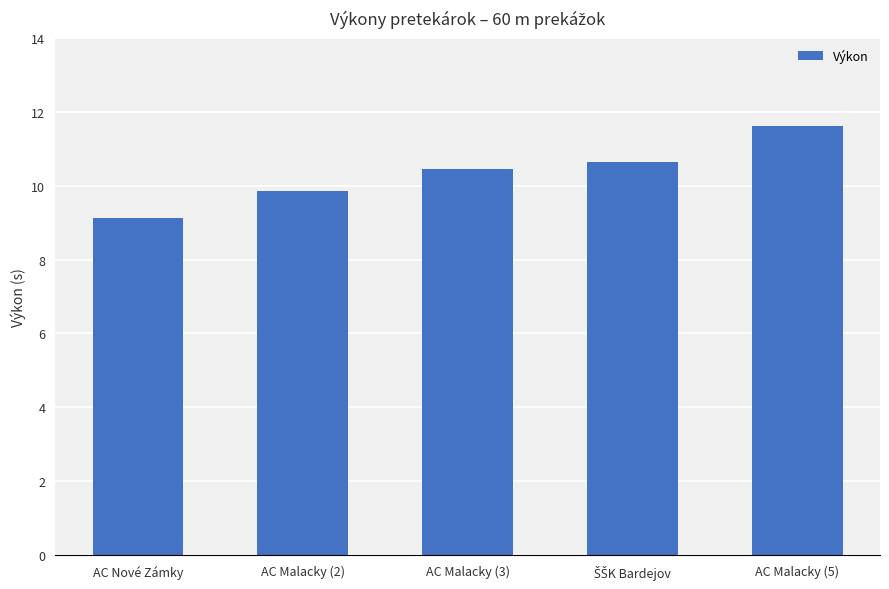

Does the chart contain stacked bars?

No